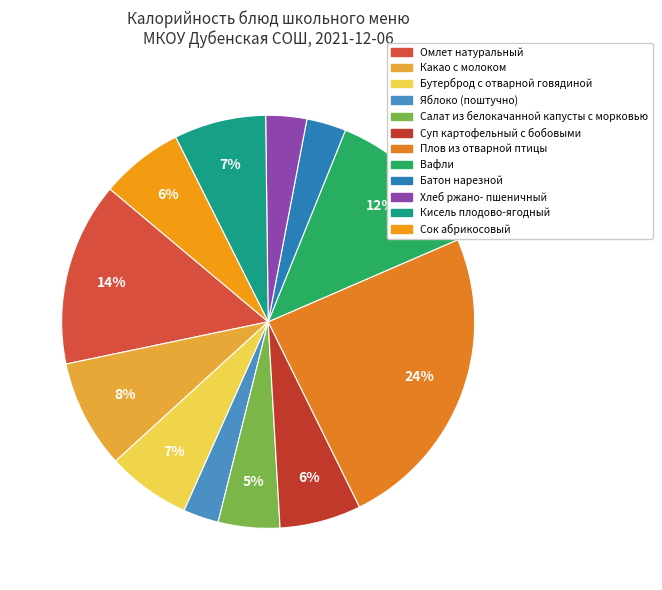

To the nearest percent, what is the average slice percentage?

8%